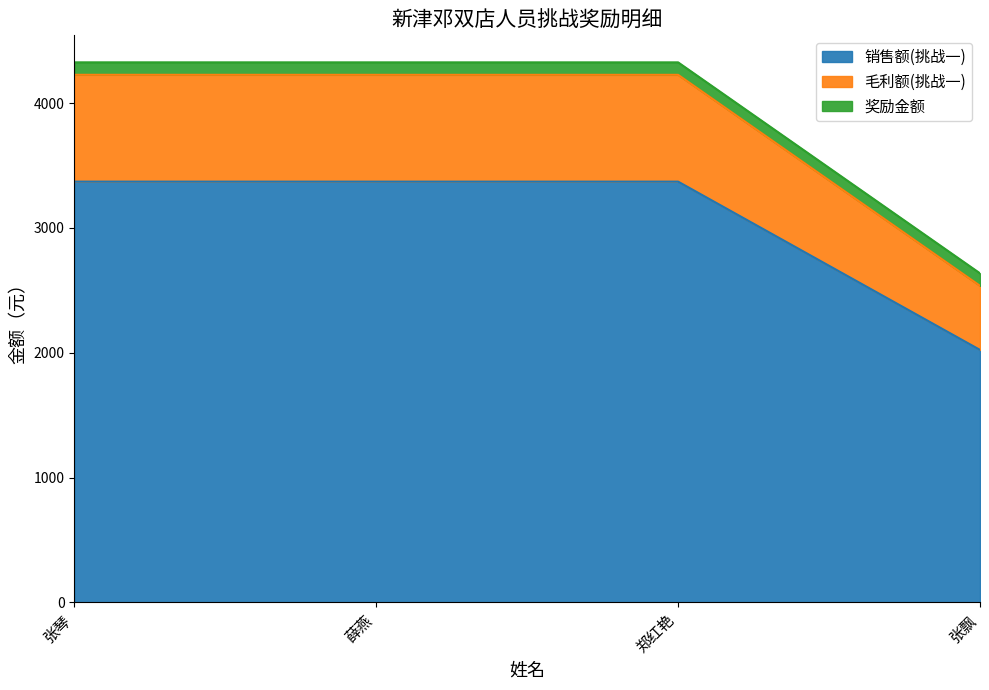

What is the value of the 销售额(挑战一) point at the 3rd from the left?

3371.3